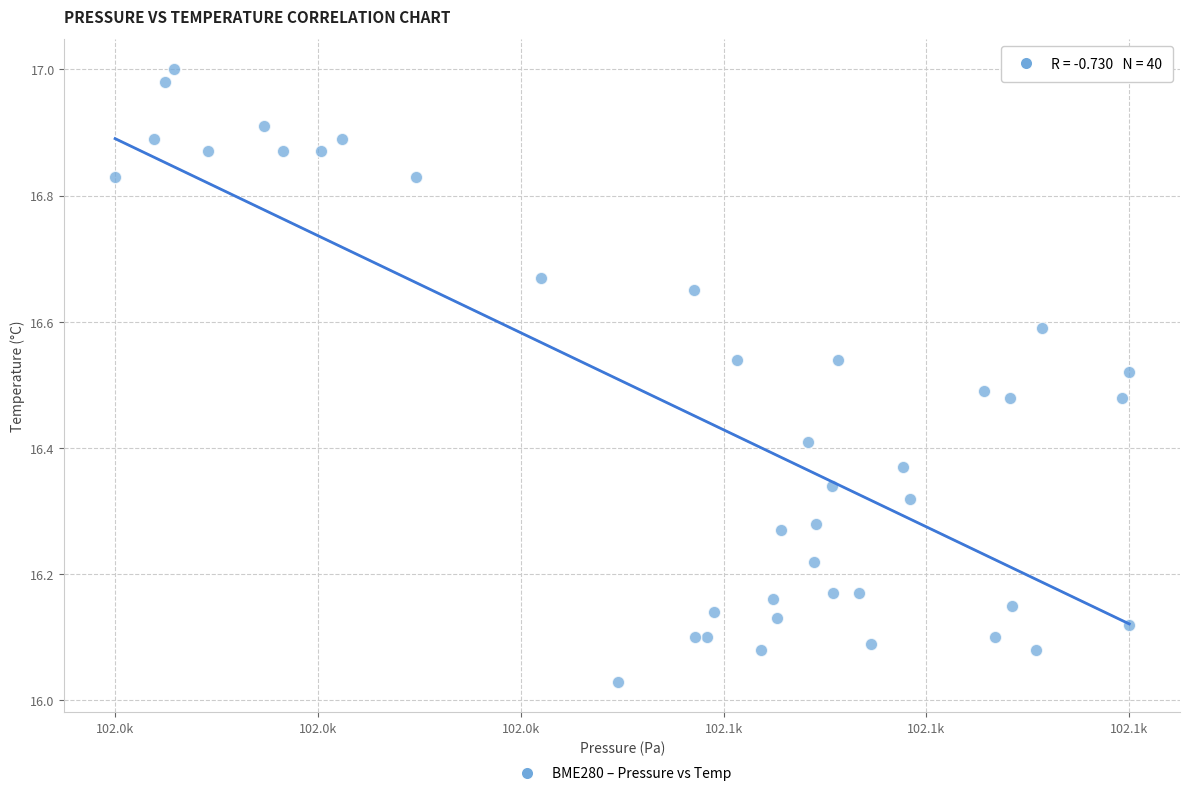

What is the range of X values (max minus min)?

74.5